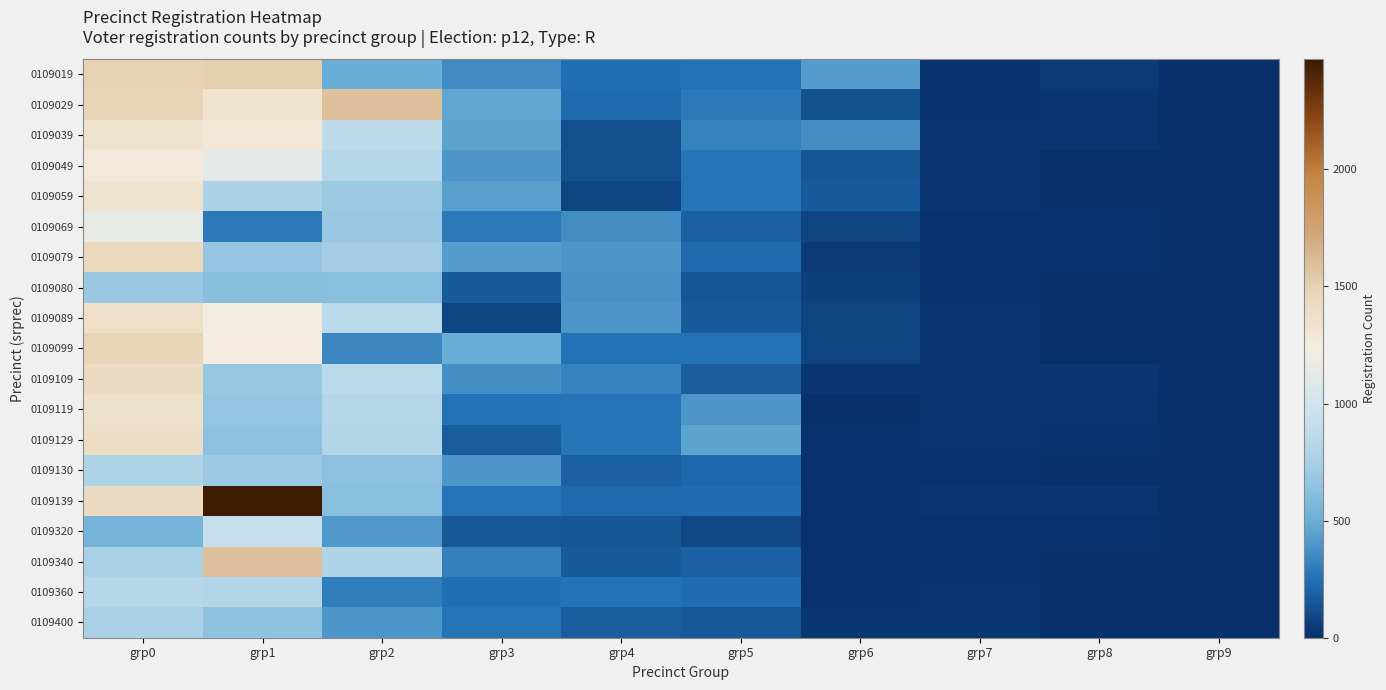

Rank the series at grp2 from lowest to highest value.

0109360, 0109099, 0109400, 0109320, 0109019, 0109080, 0109139, 0109130, 0109069, 0109059, 0109079, 0109340, 0109129, 0109119, 0109049, 0109109, 0109089, 0109039, 0109029